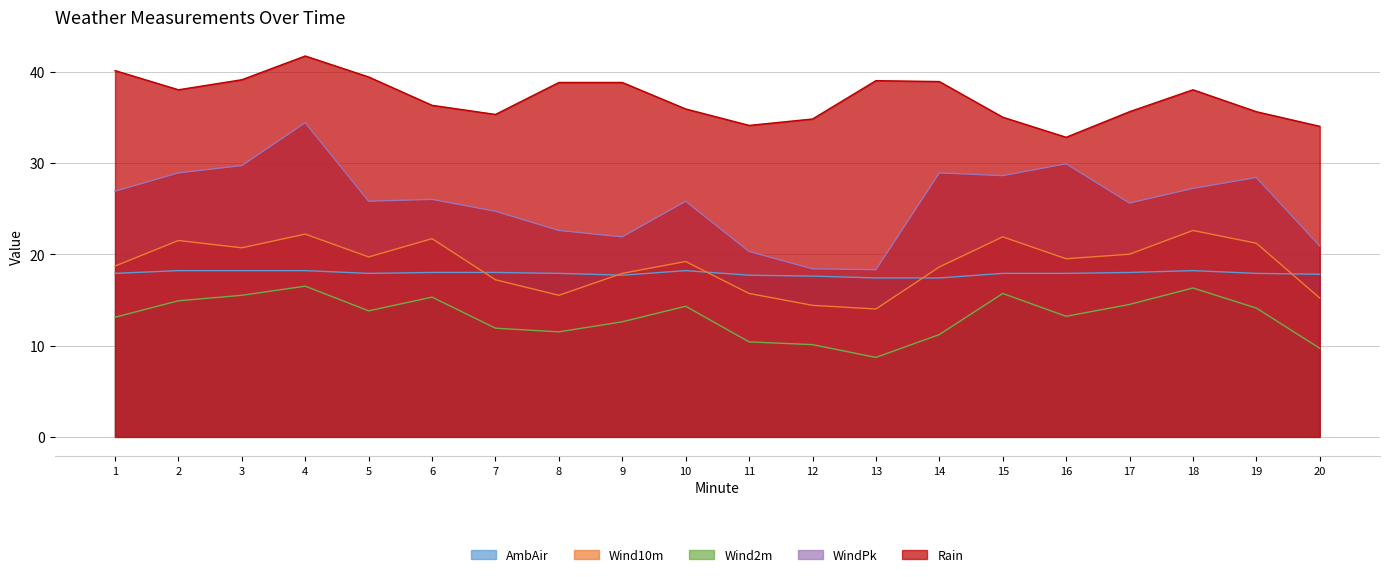

Reading right to left, extract all data points from this chart.

AmbAir: 17.8	17.9	18.2	18.0	17.9	17.9	17.4	17.4	17.6	17.7	18.2	17.7	17.9	18.0	18.0	17.9	18.2	18.2	18.2	17.9
WindPk: 20.9	28.4	27.2	25.6	29.9	28.6	28.9	18.3	18.4	20.3	25.8	21.9	22.6	24.7	26.0	25.8	34.4	29.7	28.9	26.9
Wind10m: 15.2	21.2	22.6	20.0	19.5	21.9	18.6	14.0	14.4	15.7	19.2	17.9	15.5	17.2	21.7	19.7	22.2	20.7	21.5	18.7
Wind2m: 9.7	14.1	16.3	14.5	13.2	15.7	11.2	8.7	10.1	10.4	14.3	12.6	11.5	11.9	15.3	13.8	16.5	15.5	14.9	13.1
Rain: 34.0	35.6	38.0	35.6	32.8	35.0	38.9	39.0	34.8	34.1	35.9	38.8	38.8	35.3	36.3	39.4	41.7	39.1	38.0	40.1